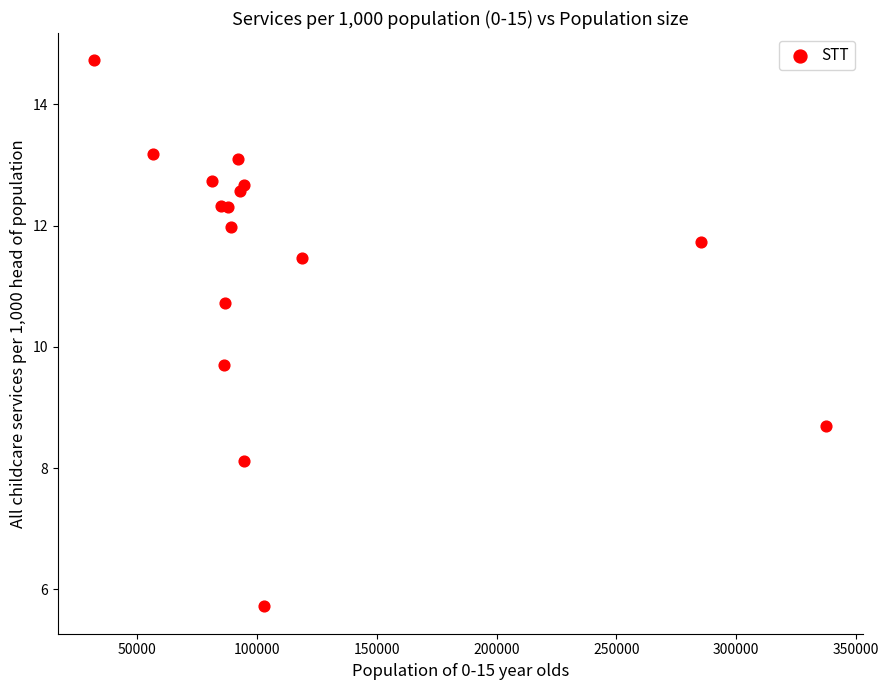

What Y value in the scatter plot is closest to 10?

9.7